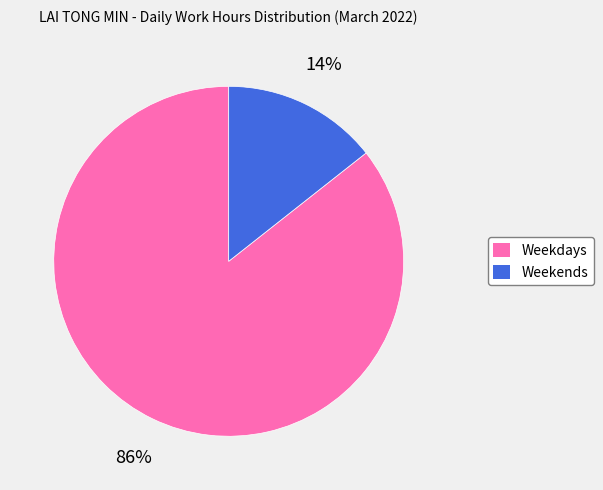

To the nearest percent, what portion does Weekends represent?

14%